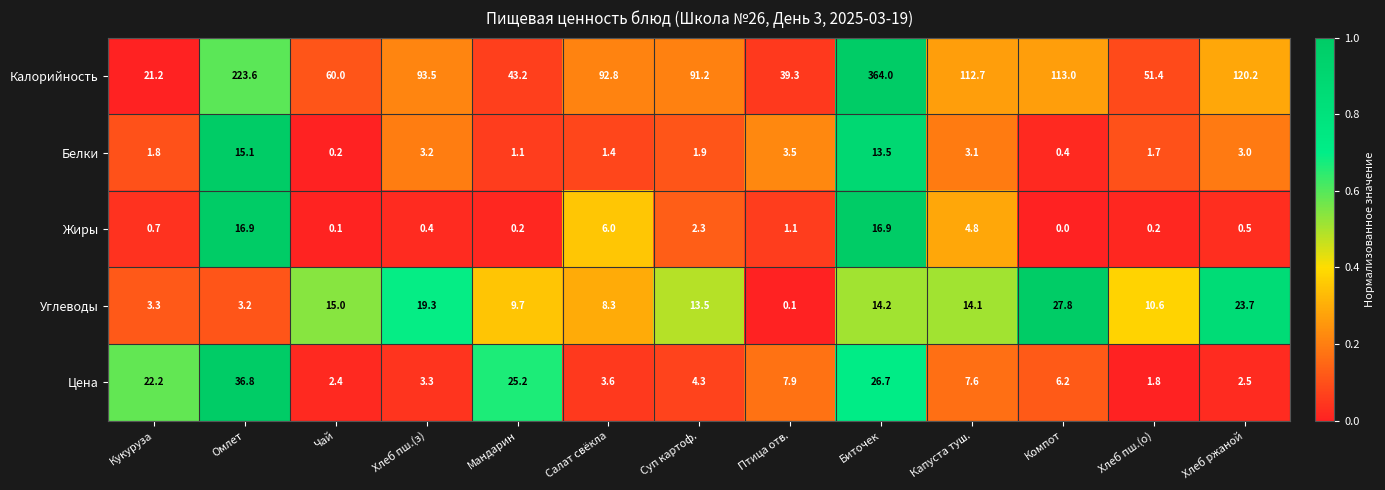

The Цена series shows 38.5 at Кукуруза. True or false?

False